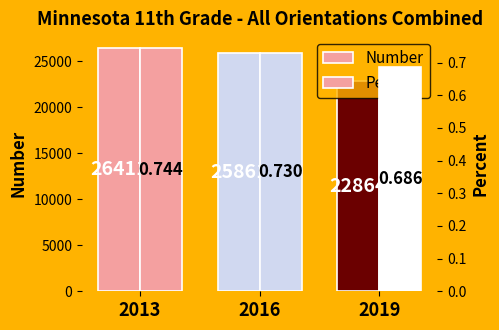

Which label corresponds to the largest value in the chart?

2013